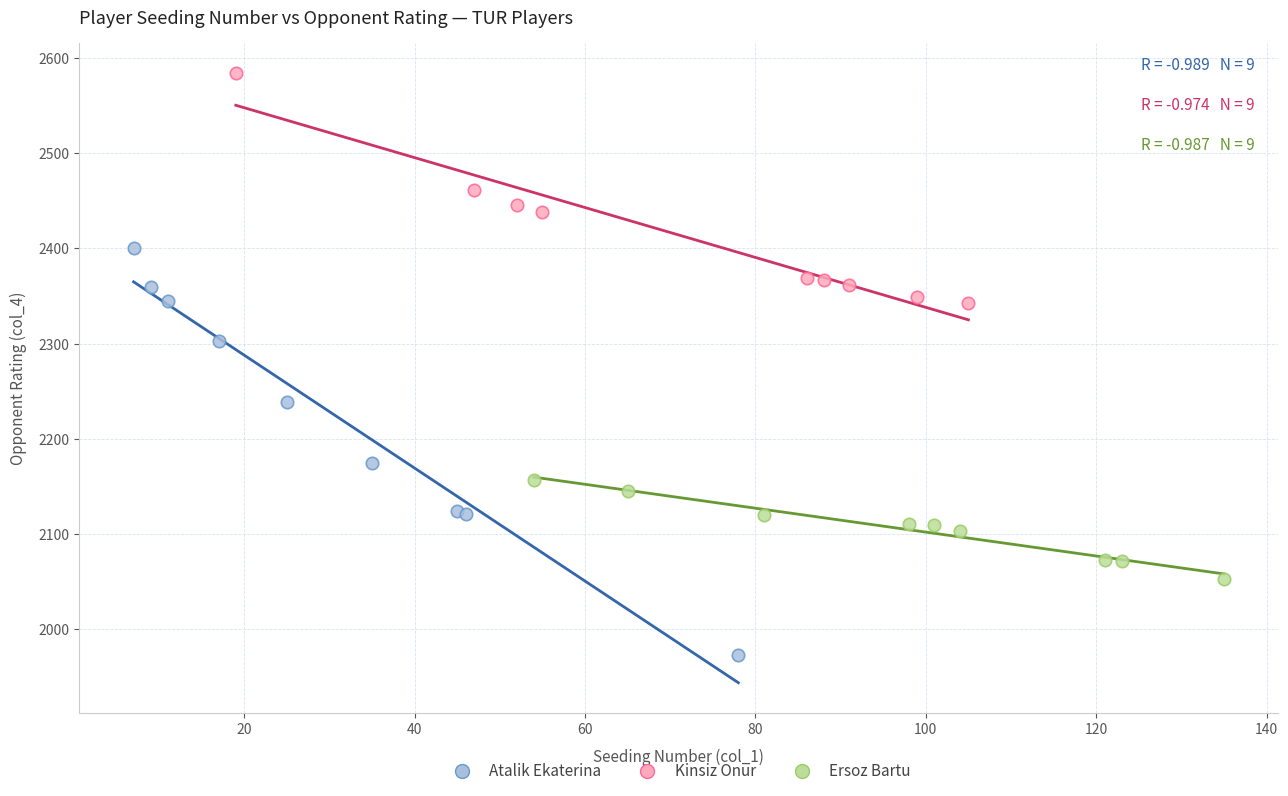

Which series reaches the maximum Y coordinate?

Kinsiz Onur